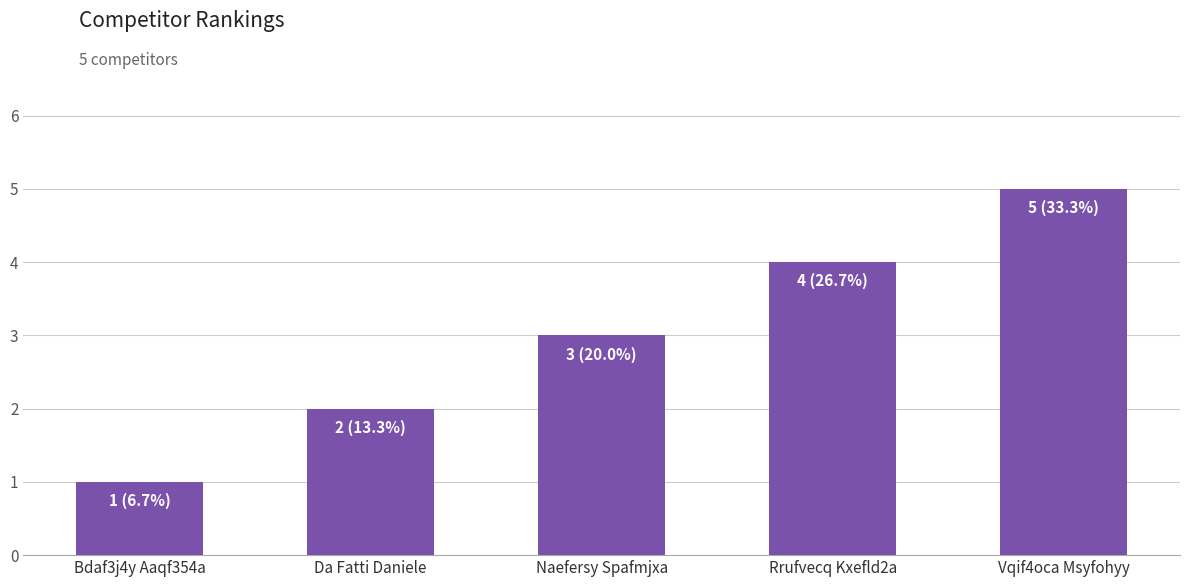

How many values are between 2 and 4?

3